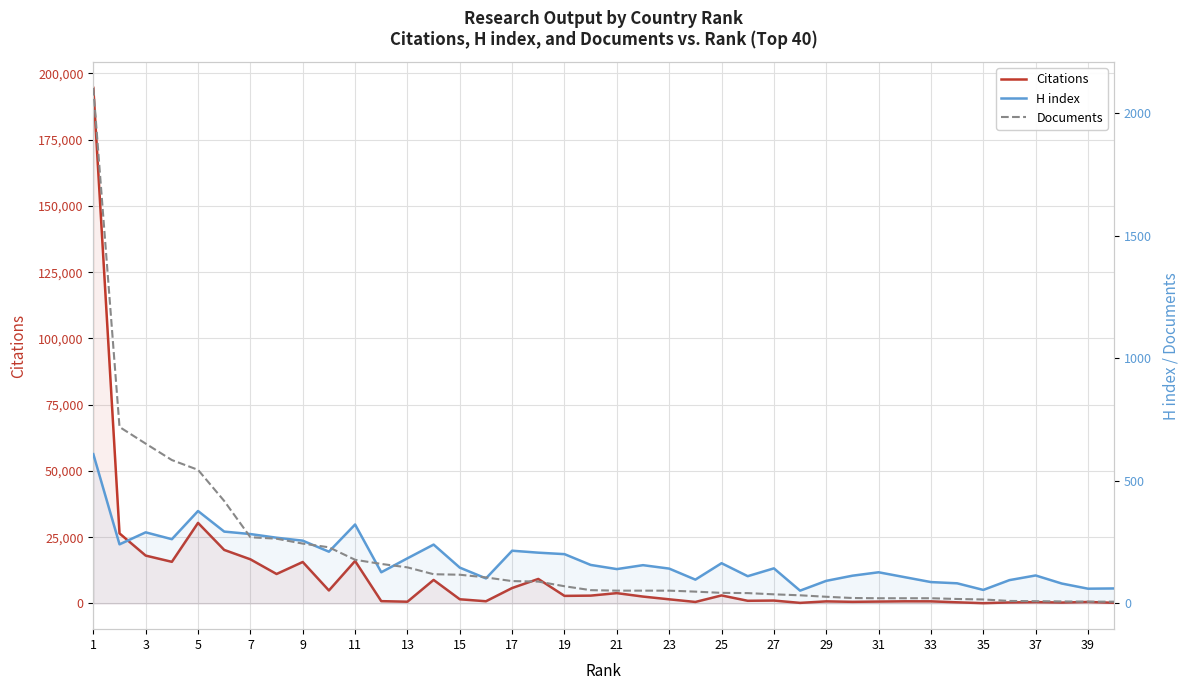

What is the sum of all H index values?

7070